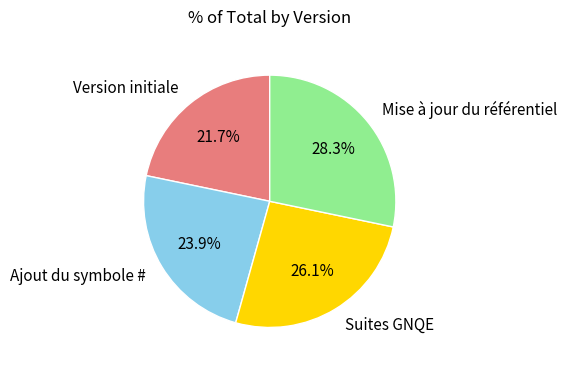

True or false: Ajout du symbole # accounts for 33% of the total.

False